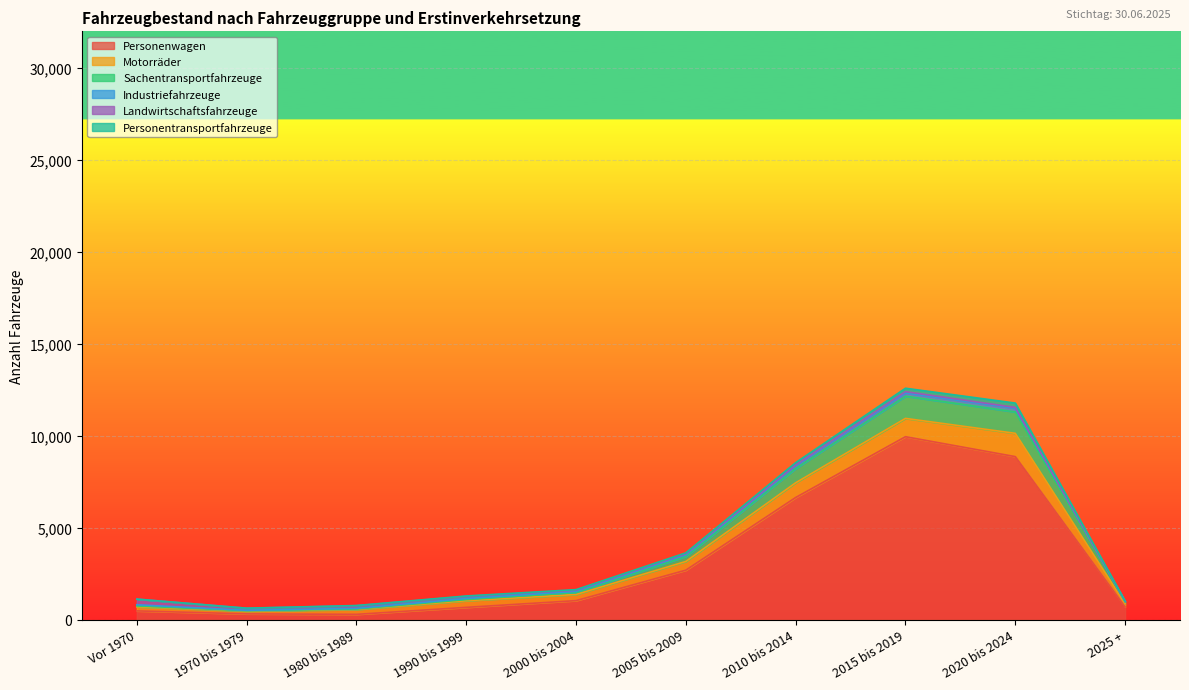

What is the average value of the Industriefahrzeuge series?

88